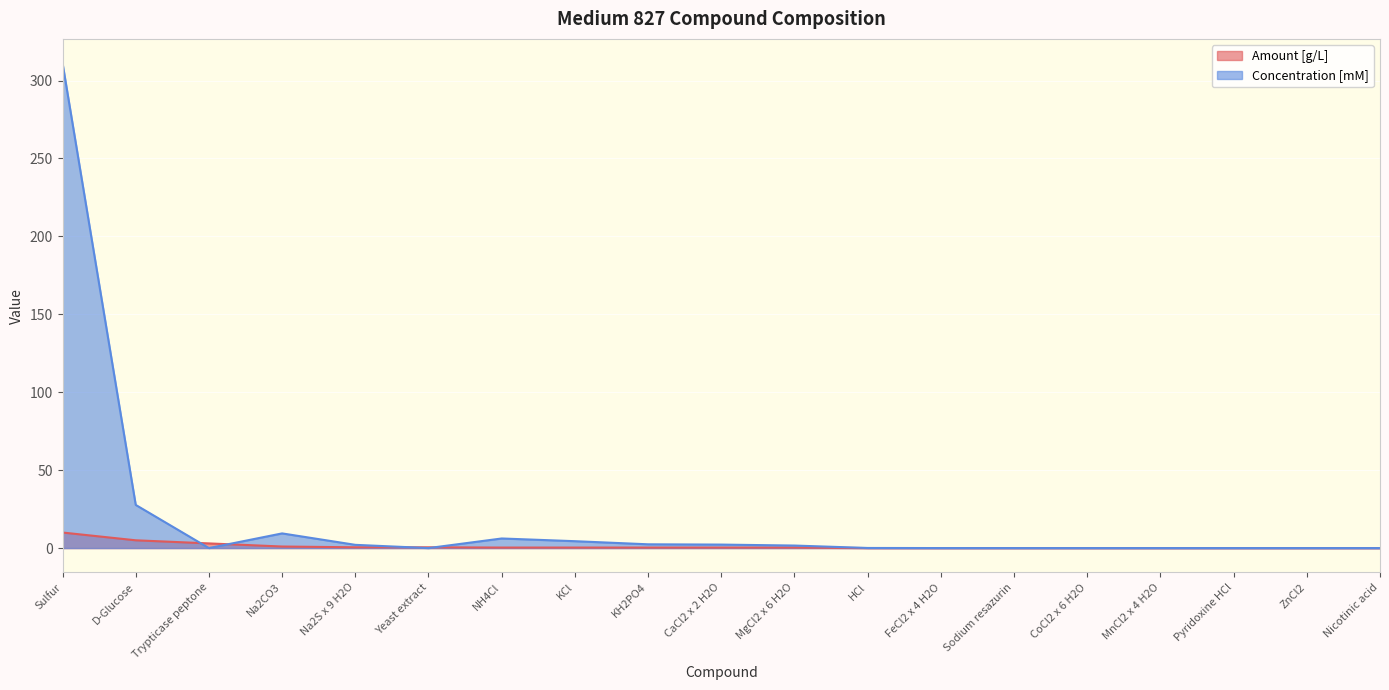

The Concentration [mM] series shows 0.1 at HCl. True or false?

False